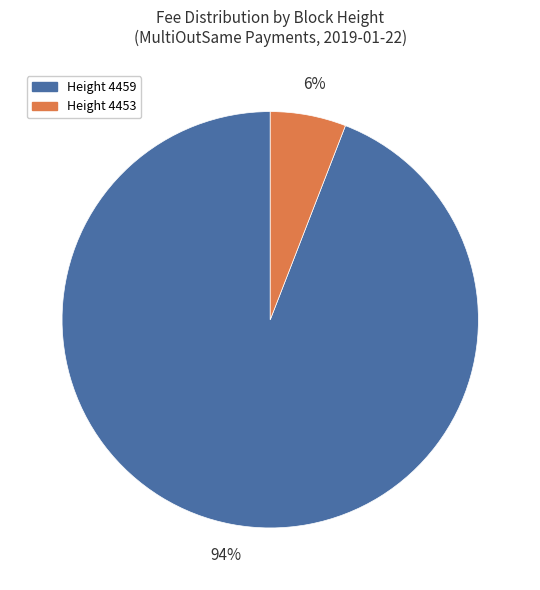

Is there a majority slice in this chart?

Yes